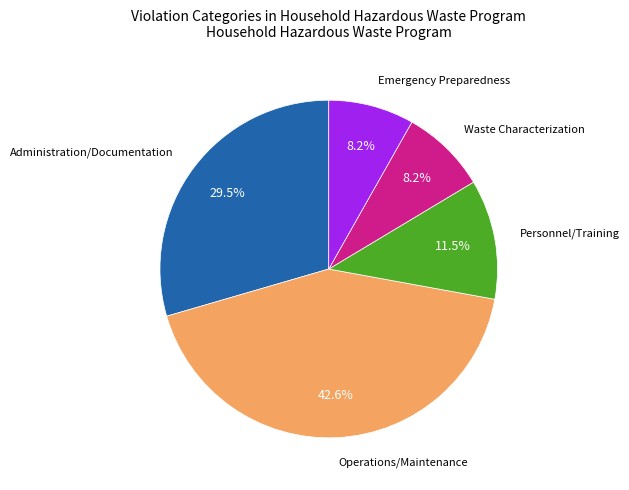

How many slices are in this pie chart?

5